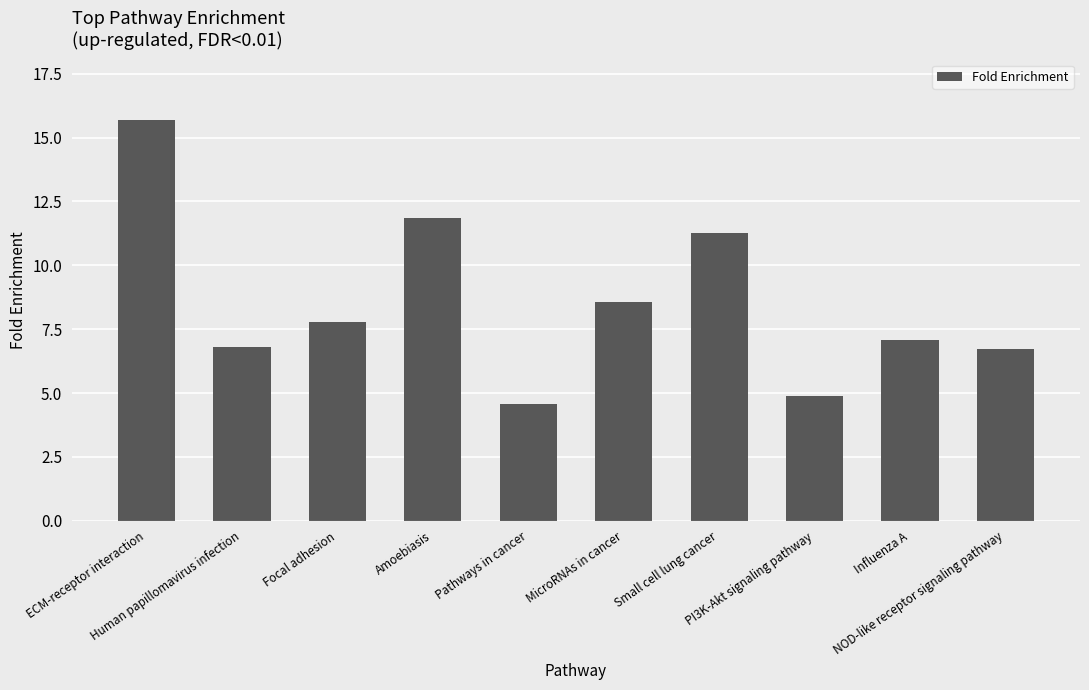

What is the approximate value at MicroRNAs in cancer?

8.6